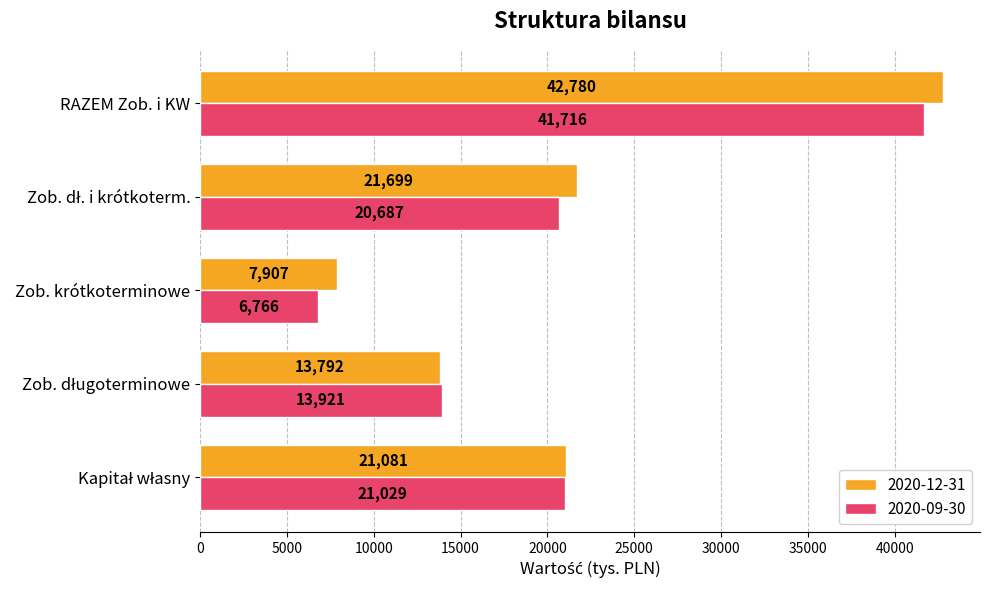

Which series has the largest total across all categories?

2020-12-31